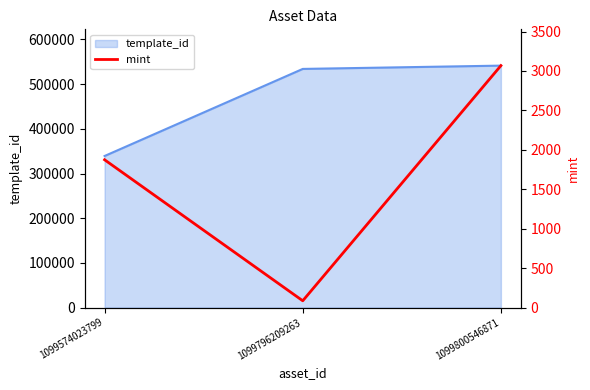

How many lines are shown in the chart?

1